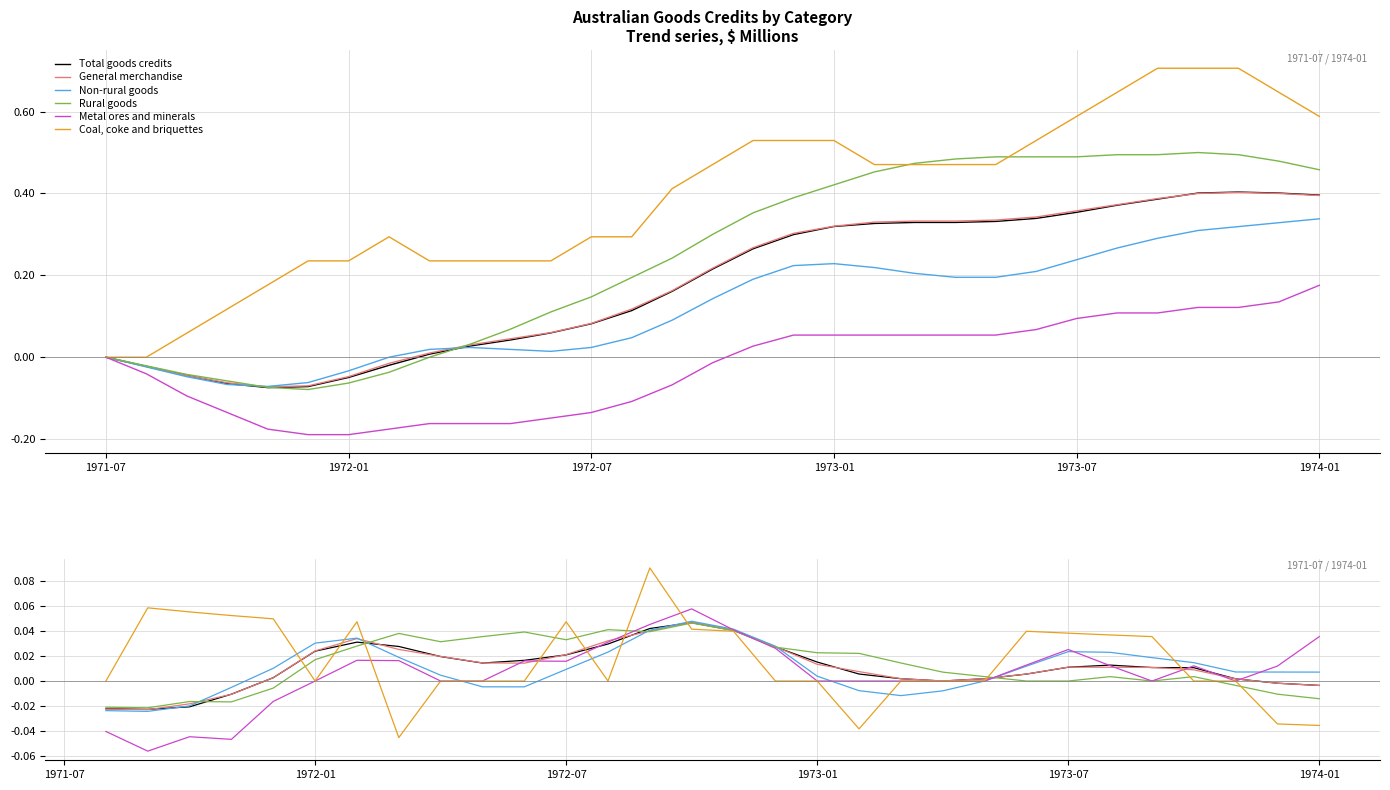

What is the difference between the second highest and minimum values in the Total goods credits series?

0.1